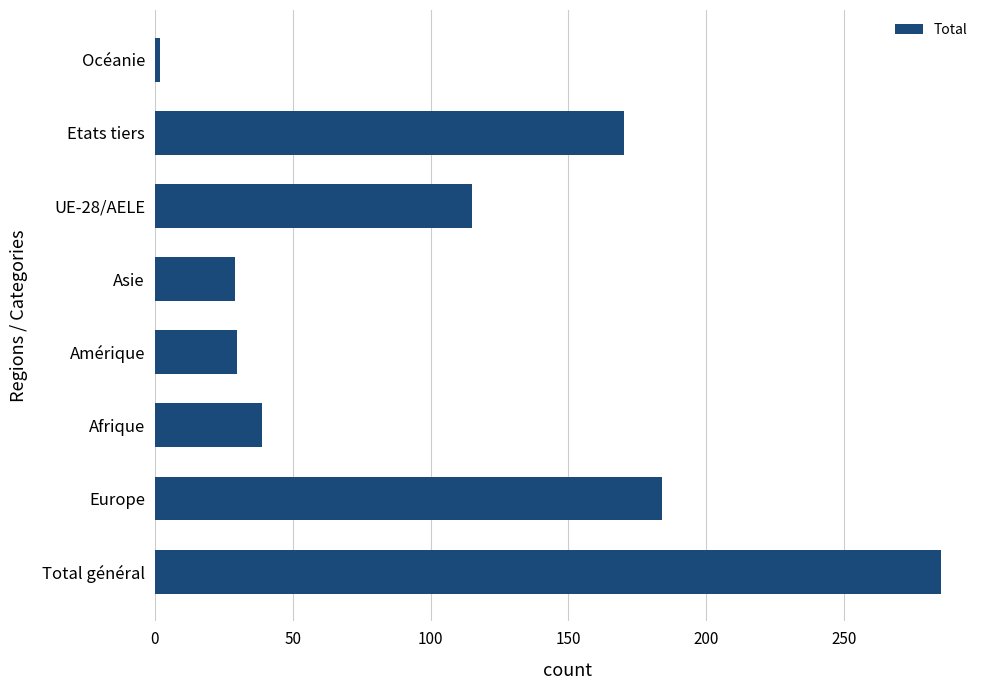

Is it true that the value at UE-28/AELE is 115?

True